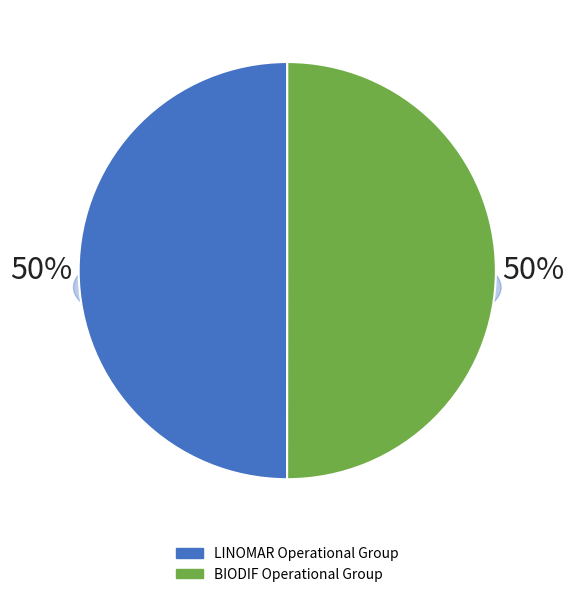

How many slices are in this pie chart?

2